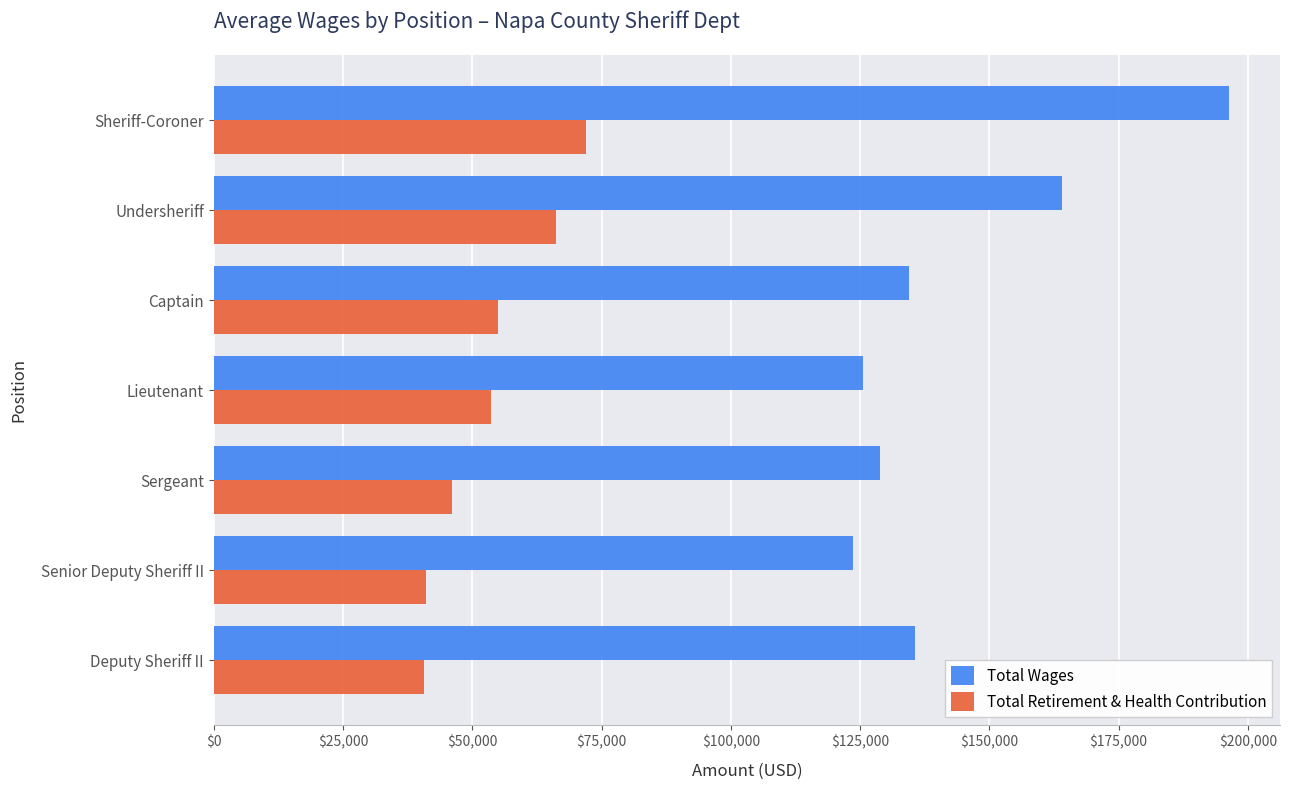

What is the maximum value shown in the chart?

196396